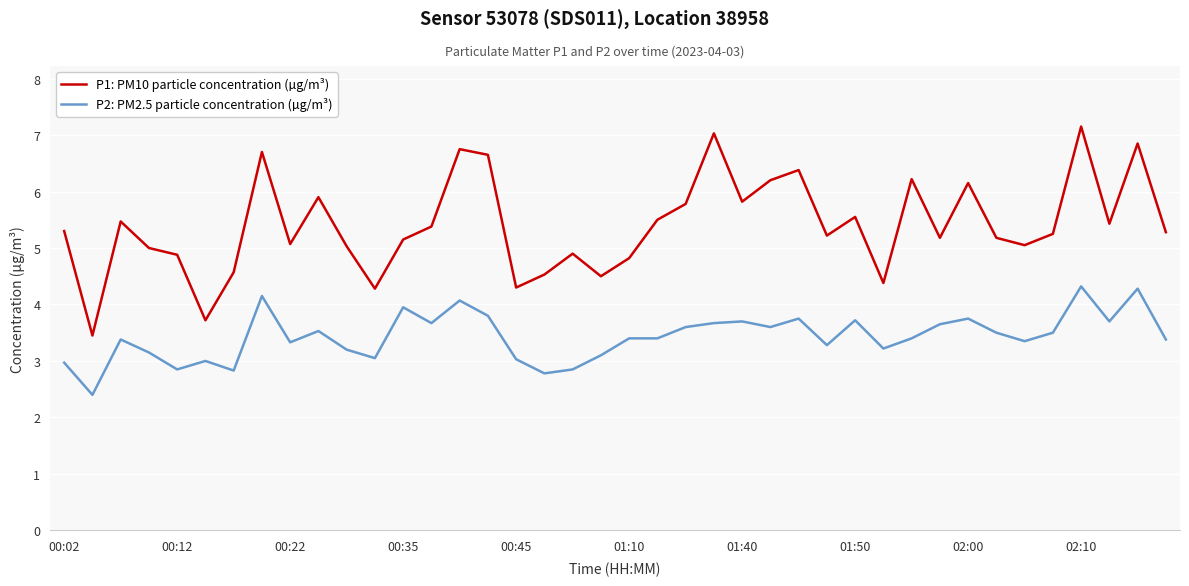

What is the smallest value displayed?

2.4